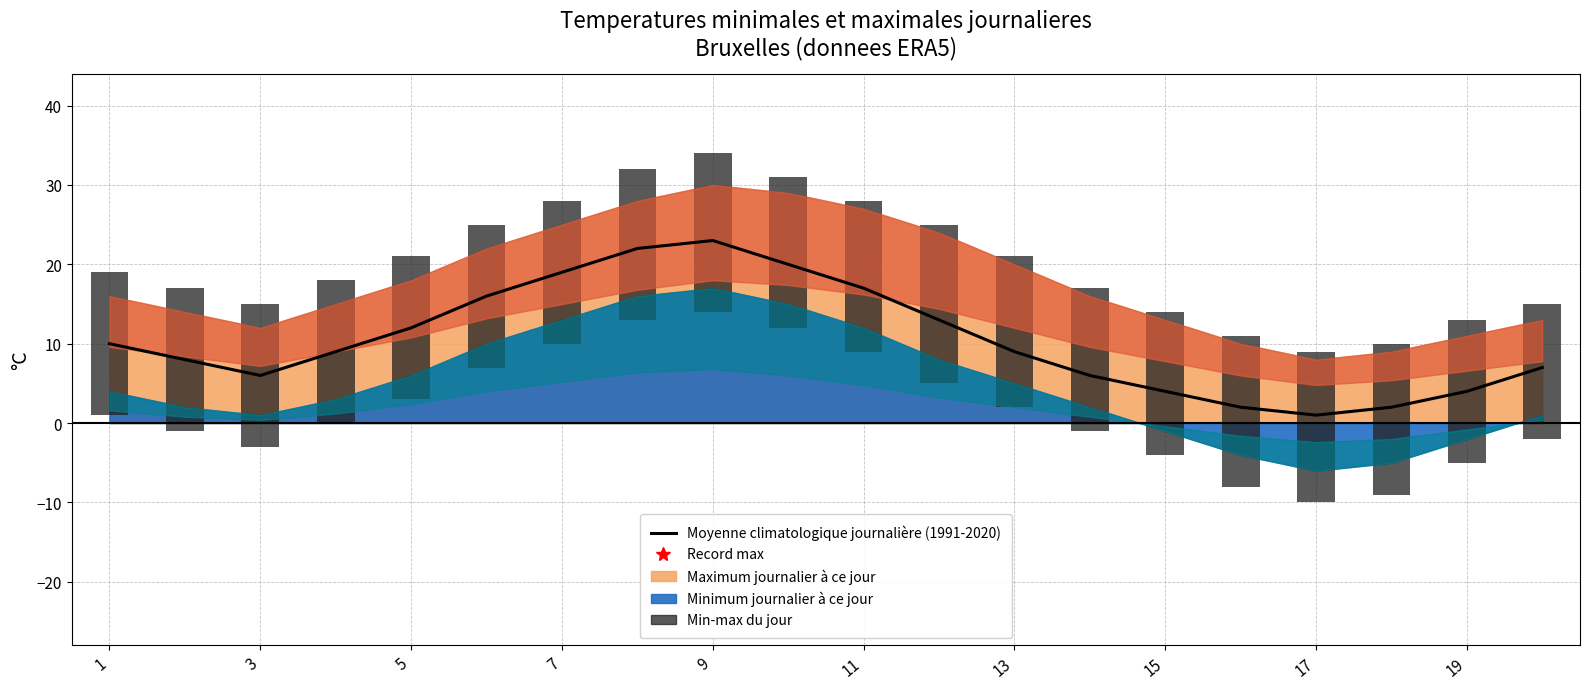

What is the smallest value displayed?

1